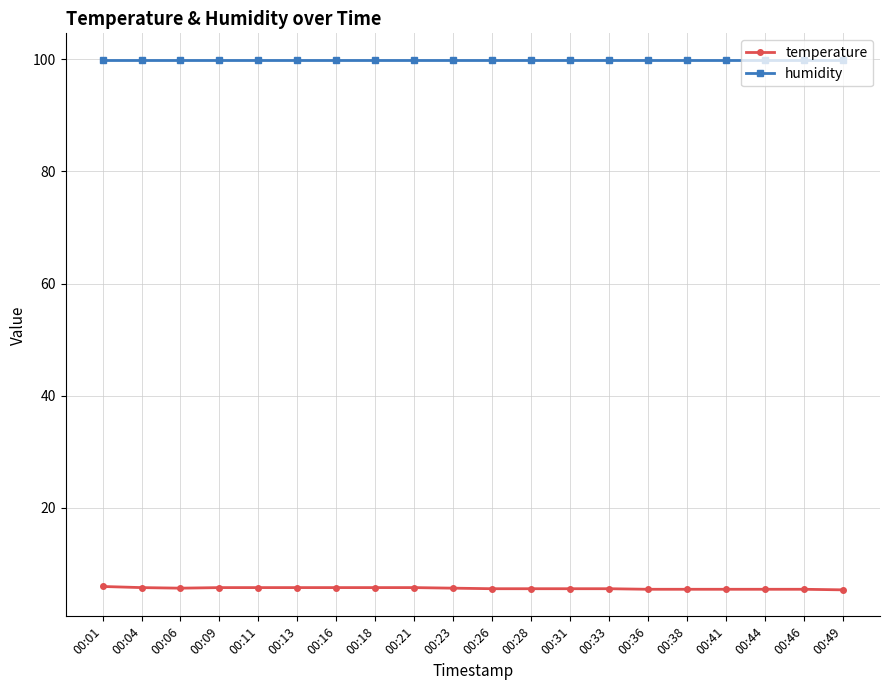

The value of temperature at 00:11 is 5.8. True or false?

True